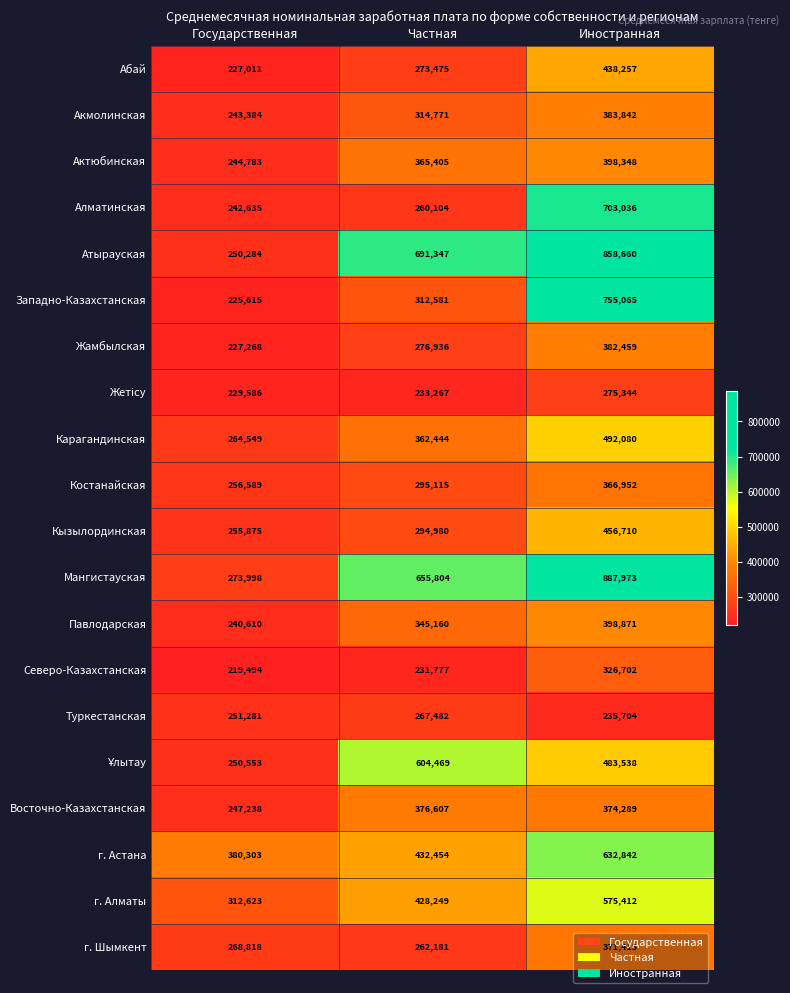

List the labels in order of Павлодарская value, largest first.

Иностранная, Частная, Государственная